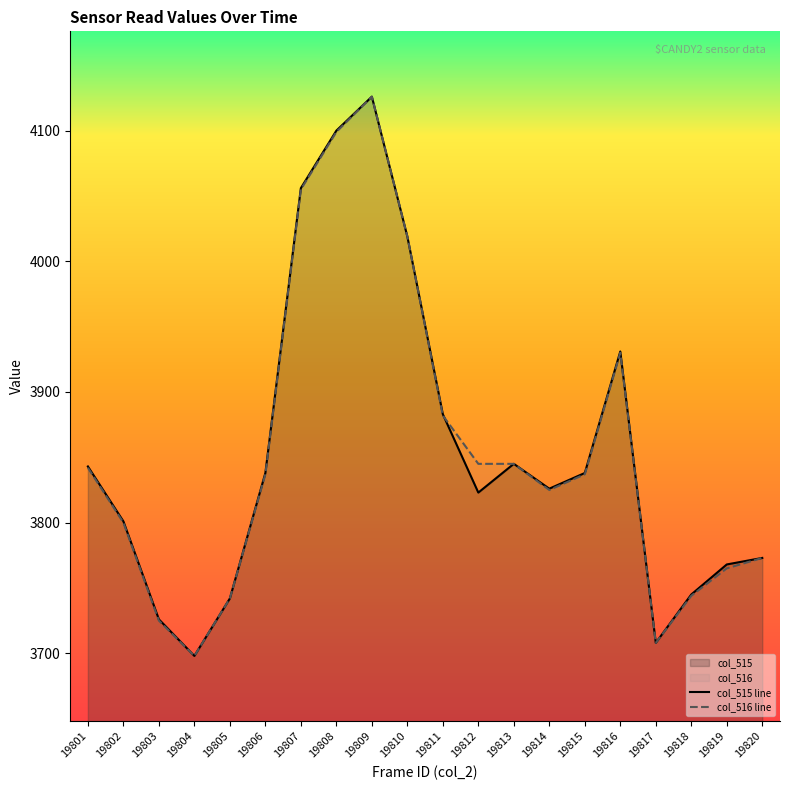

Rank the series by their average value, from lowest to highest.

col_515, col_516